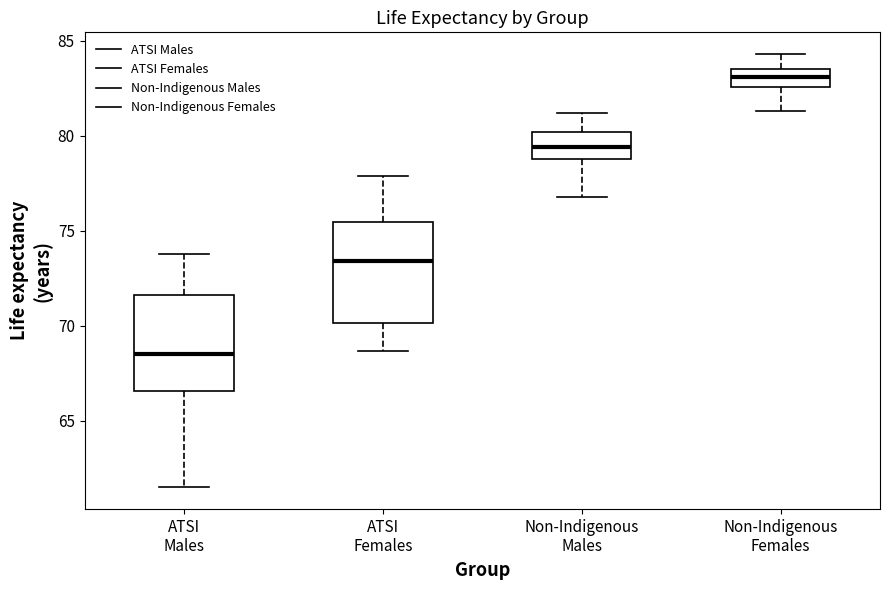

Reading left to right, read every box against the y-axis: the position of its median line, the range the box covers, and the ends of its whiskers. The values are not printed on the chart, so give them approximately, as read against the axis.

ATSI Males: median 68.5, box 66.5 to 71.5, whiskers 61.5 to 74.0
ATSI Females: median 73.5, box 70.0 to 75.5, whiskers 68.5 to 78.0
Non-Indigenous Males: median 79.5, box 79.0 to 80.0, whiskers 77.0 to 81.0
Non-Indigenous Females: median 83.0, box 82.5 to 83.5, whiskers 81.5 to 84.5